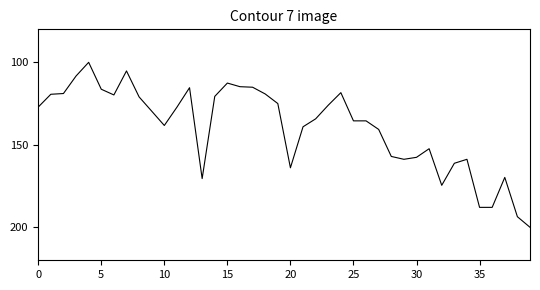

What is the greatest value displayed?

200.0